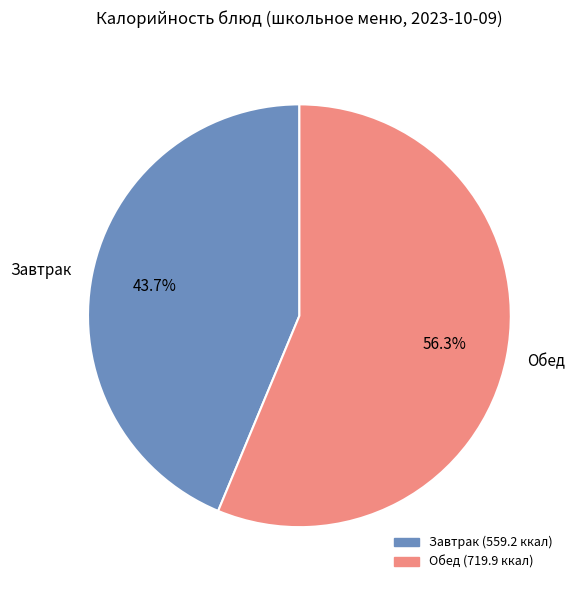

What is the largest slice in the pie chart?

Обед